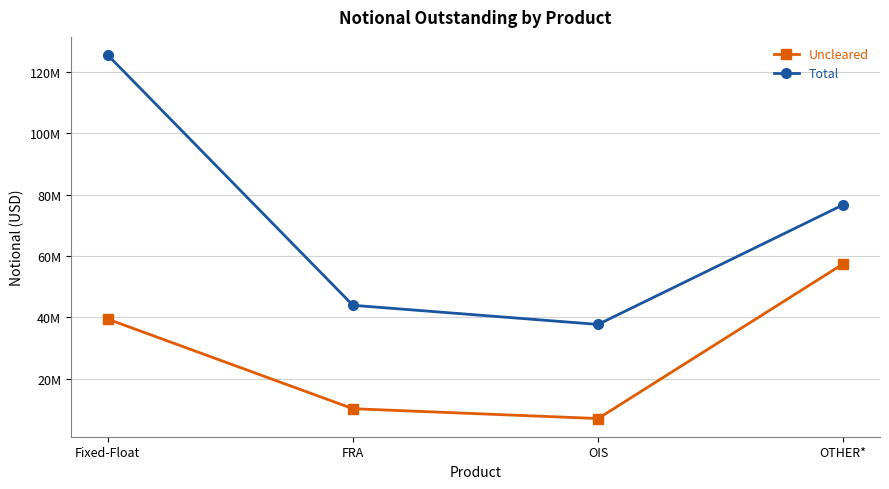

Rank the series at Fixed-Float from highest to lowest value.

Total, Uncleared